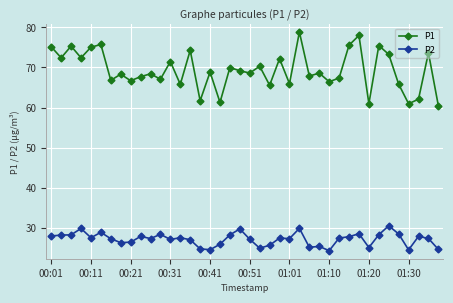

List the series in order of their peak value, lowest first.

P2, P1